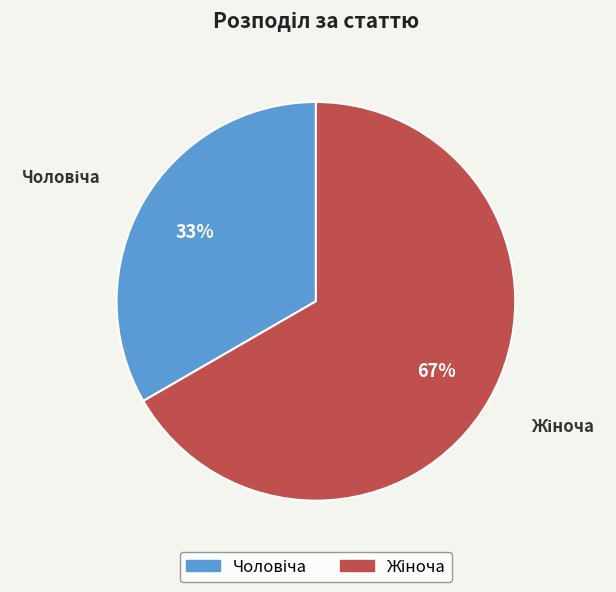

To the nearest percent, what is the average slice percentage?

50%